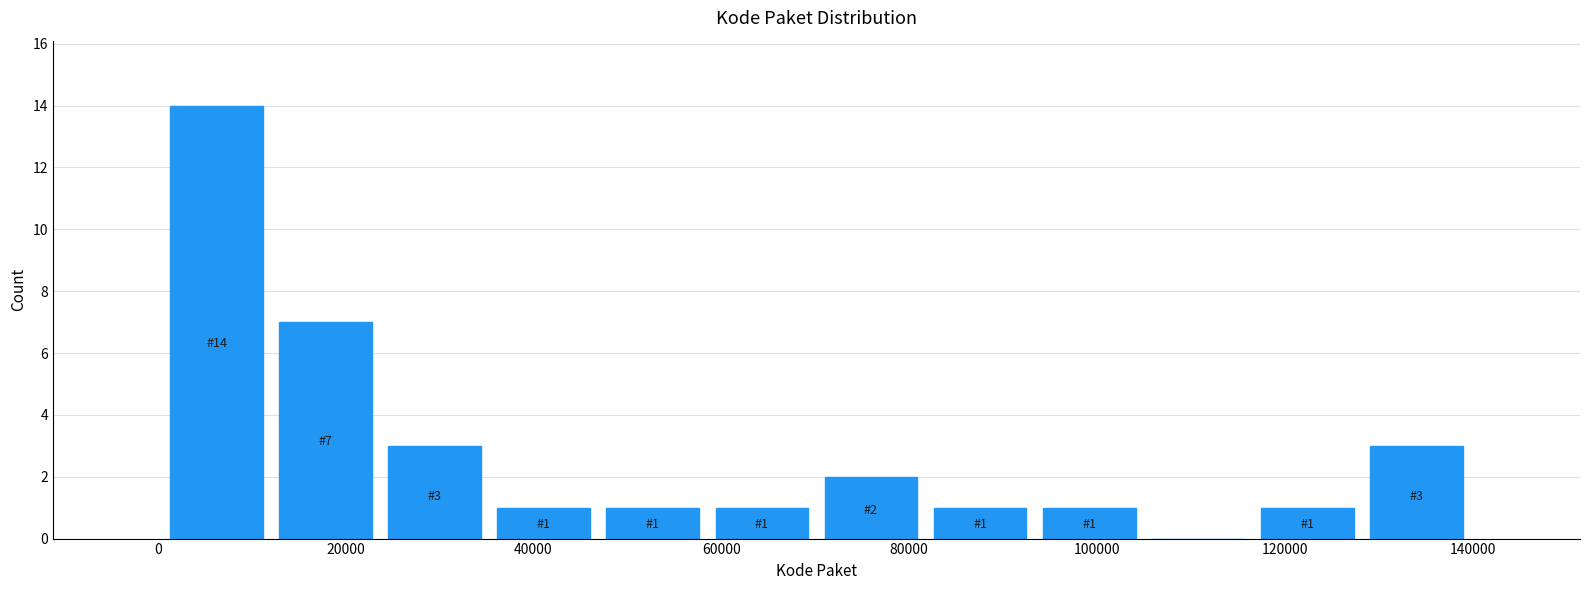

Over which range of the x-axis is the bar tallest?

0 to 12000